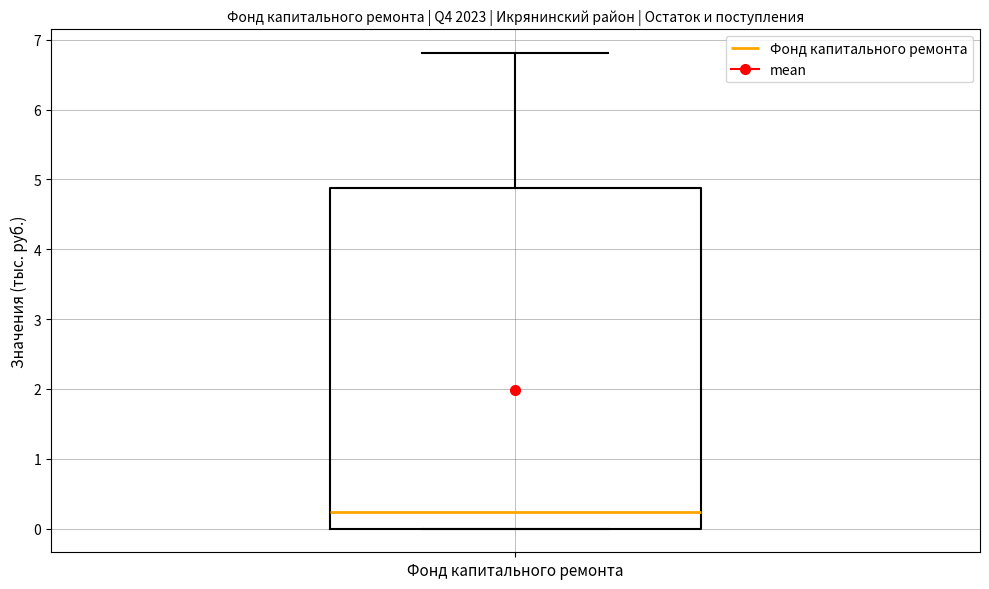

Read this box plot against the y-axis: the position of the median line, the range covered by the box, and the ends of both whiskers. The values are not printed on the chart, so give them approximately, as read against the axis.

median 0.2, box 0.0 to 4.9, whiskers 0.0 to 6.8